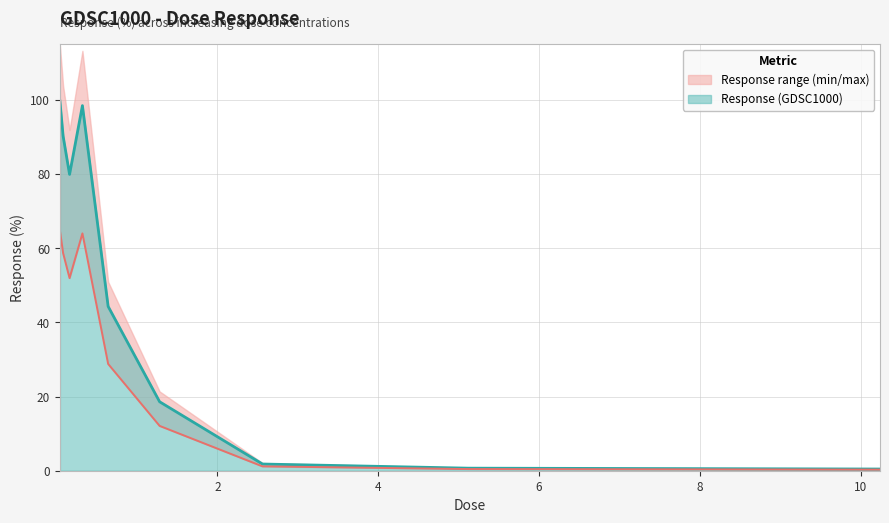

What is the change in value from 0.04 to 0.64?

-55.4